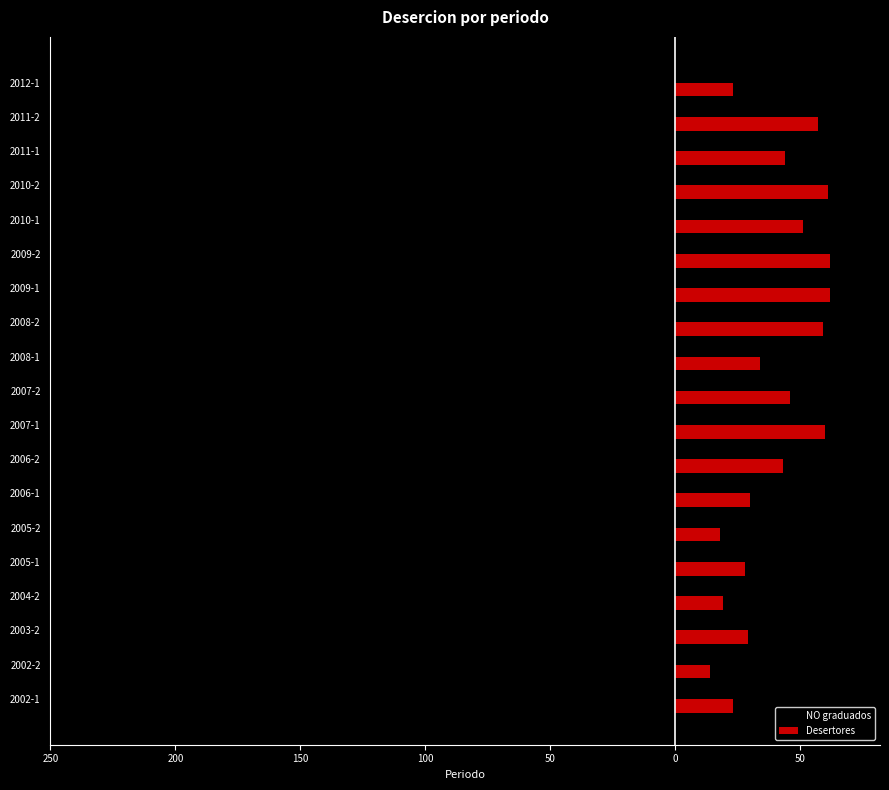

What are all the series names shown in the legend?

NO graduados, Desertores